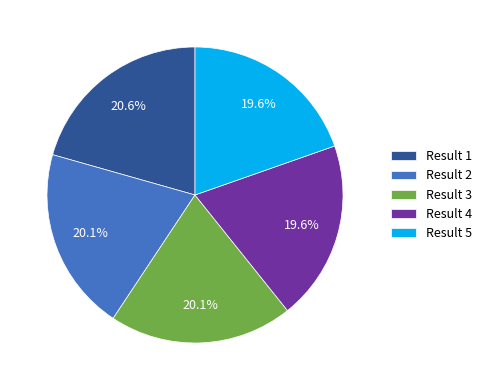

What is the ratio of the value at Result 5 to the value at Result 2?

1.0